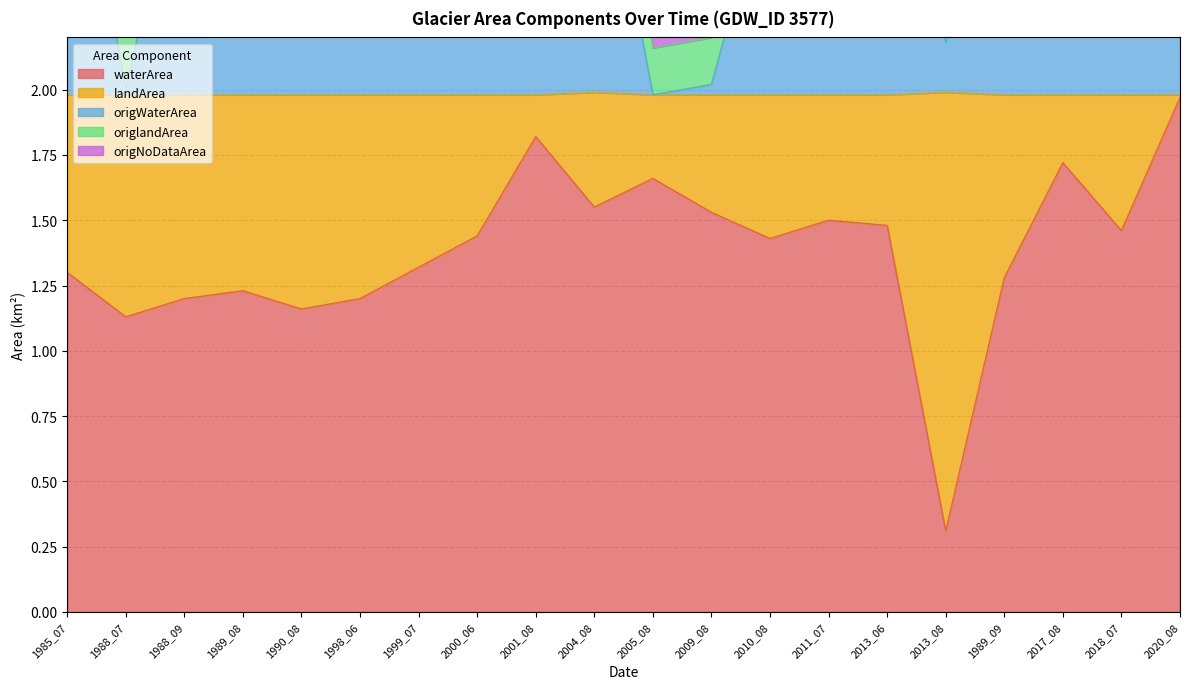

What is the minimum value shown in the chart?

0.3